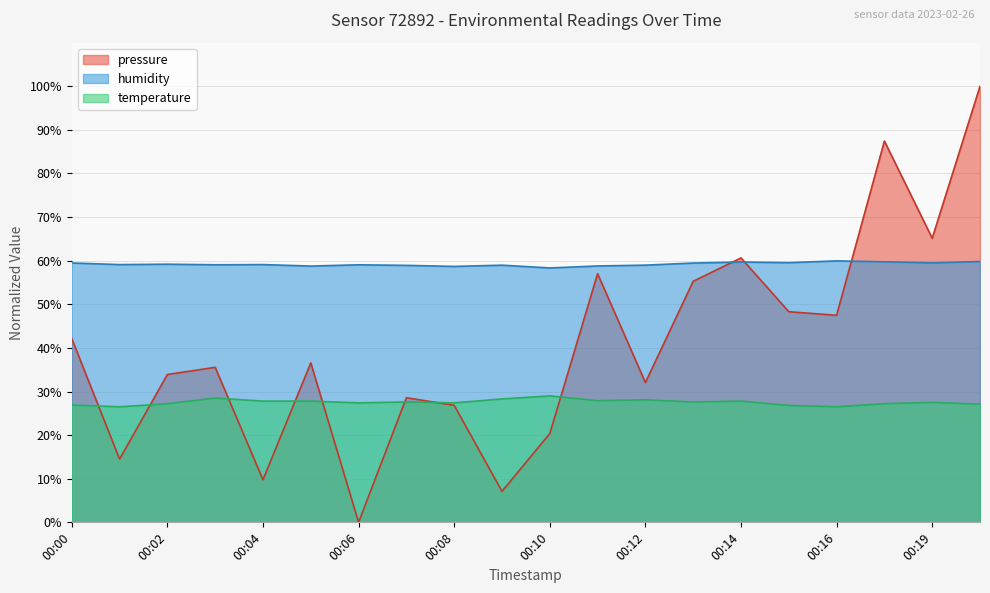

Does the chart display data point markers on the line(s)?

No